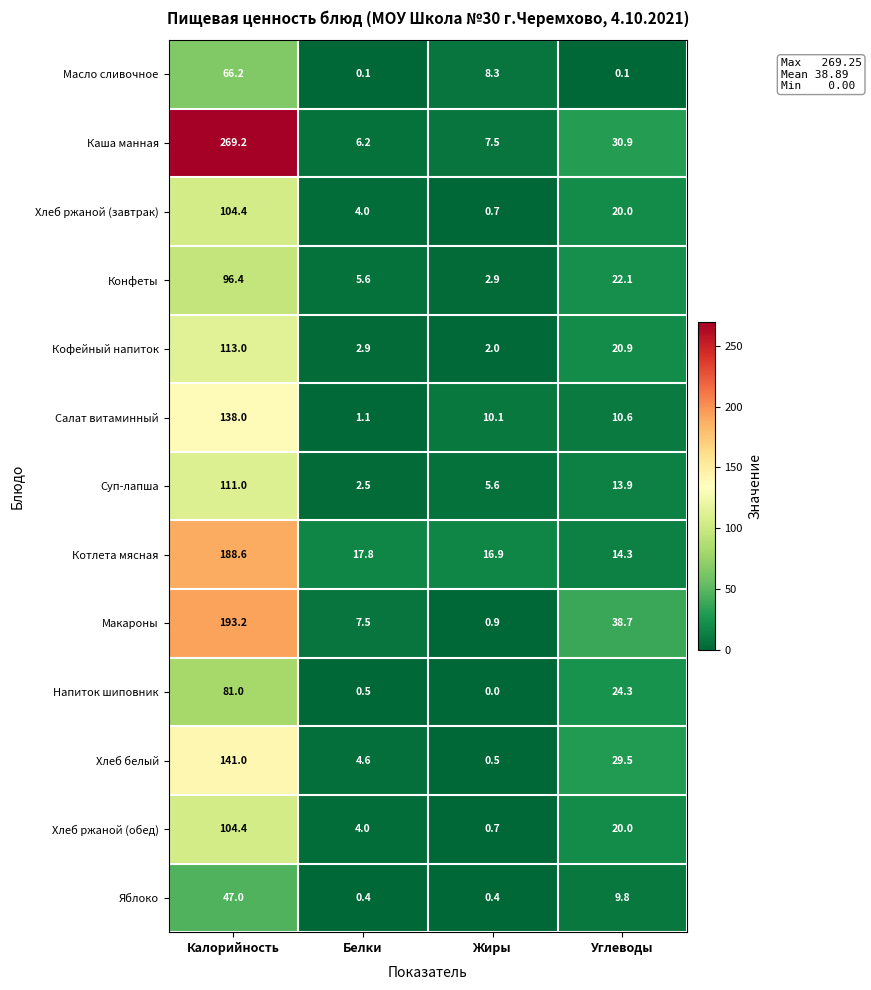

Which series changed the most between Белки and Углеводы?

Макароны